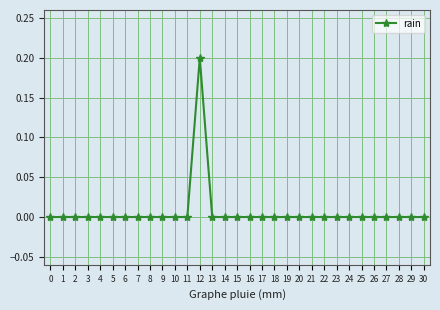

Reading left to right, extract all data points from this chart.

0.0	0.0	0.0	0.0	0.0	0.0	0.0	0.0	0.0	0.0	0.0	0.0	0.2	0.0	0.0	0.0	0.0	0.0	0.0	0.0	0.0	0.0	0.0	0.0	0.0	0.0	0.0	0.0	0.0	0.0	0.0